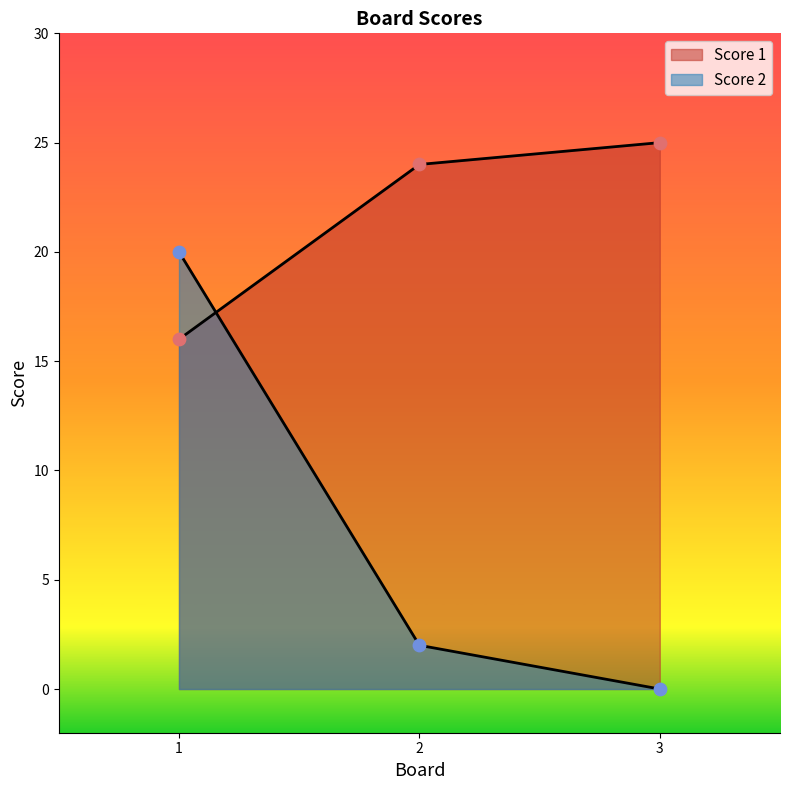

What is the total value across all series at 2?

26